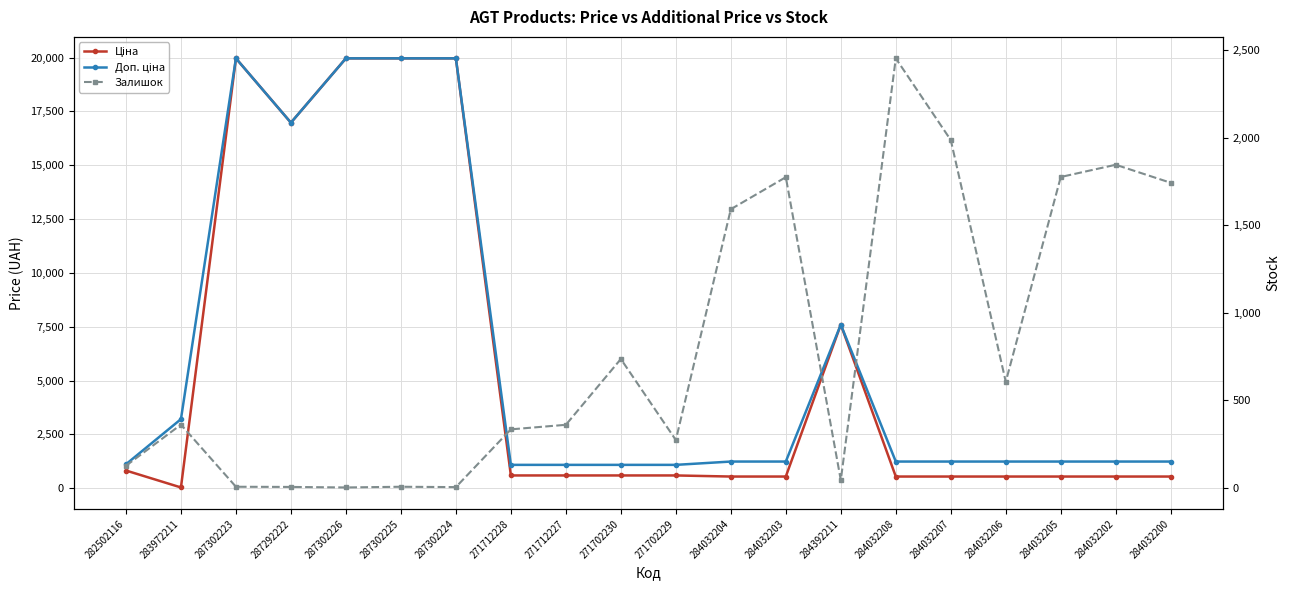

Reading left to right, transcribe all the data shown in this chart.

Ціна: 818.5	32.0	19964.2	16976.3	19964.2	19964.2	19964.2	589.9	589.9	589.9	589.9	539.0	539.0	7596.5	539.0	539.0	539.0	539.0	539.0	539.0
Доп. ціна: 1109.2	3205.0	19964.2	16976.3	19964.2	19964.2	19964.2	1081.7	1081.7	1081.7	1081.7	1235.4	1235.4	7596.5	1235.4	1235.4	1235.4	1235.4	1235.4	1235.4
Залишок: 125.0	360.0	5.0	4.0	1.0	5.0	3.0	333.0	359.0	735.0	272.0	1591.0	1774.0	43.0	2453.0	1986.0	605.0	1775.0	1845.0	1742.0